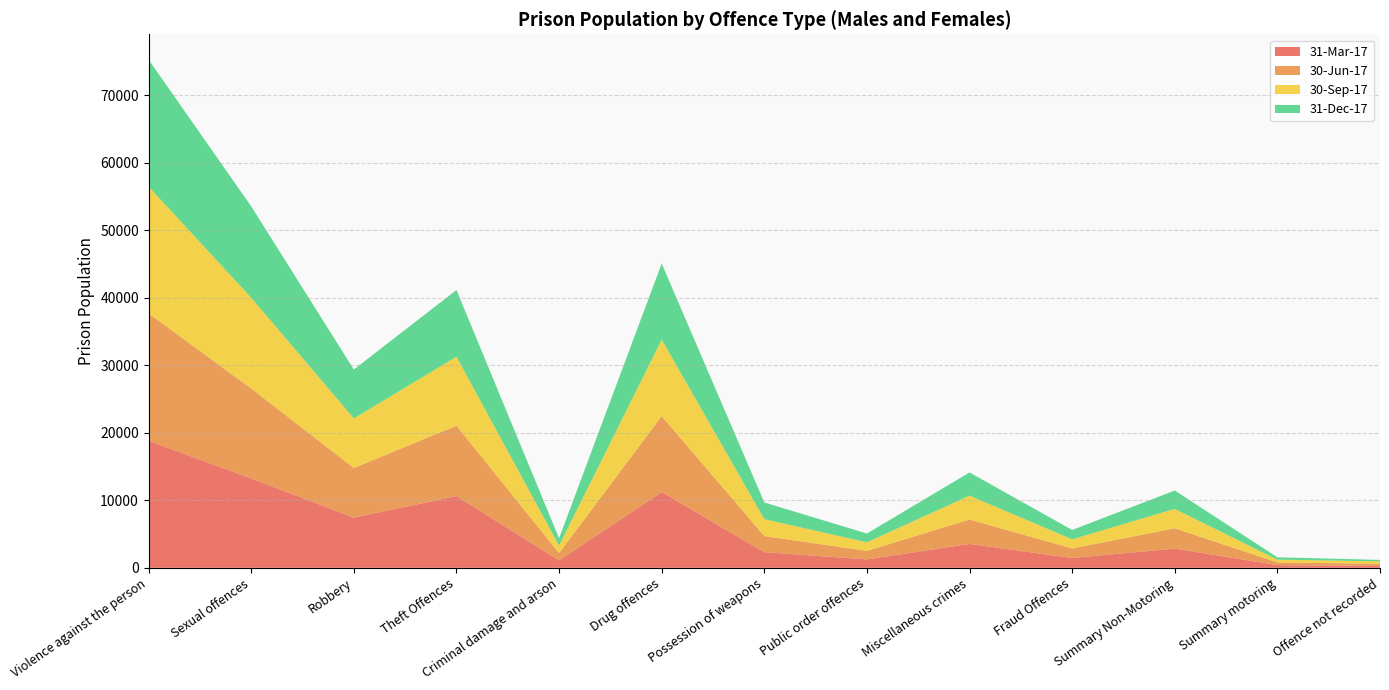

Reading left to right, what are all the values shown in this chart?

31-Mar-17: Violence against the person=18820	Sexual offences=13246	Robbery=7437	Theft Offences=10628	Criminal damage and arson=1106	Drug offences=11232	Possession of weapons=2317	Public order offences=1241	Miscellaneous crimes=3539	Fraud Offences=1450	Summary Non-Motoring=2843	Summary motoring=398	Offence not recorded=273
30-Jun-17: Violence against the person=18874	Sexual offences=13324	Robbery=7353	Theft Offences=10431	Criminal damage and arson=1080	Drug offences=11250	Possession of weapons=2390	Public order offences=1258	Miscellaneous crimes=3617	Fraud Offences=1415	Summary Non-Motoring=3009	Summary motoring=396	Offence not recorded=319
30-Sep-17: Violence against the person=18794	Sexual offences=13456	Robbery=7344	Theft Offences=10224	Criminal damage and arson=1098	Drug offences=11328	Possession of weapons=2502	Public order offences=1275	Miscellaneous crimes=3536	Fraud Offences=1353	Summary Non-Motoring=2881	Summary motoring=411	Offence not recorded=365
31-Dec-17: Violence against the person=18810	Sexual offences=13534	Robbery=7246	Theft Offences=9884	Criminal damage and arson=1095	Drug offences=11275	Possession of weapons=2470	Public order offences=1302	Miscellaneous crimes=3438	Fraud Offences=1386	Summary Non-Motoring=2719	Summary motoring=345	Offence not recorded=213